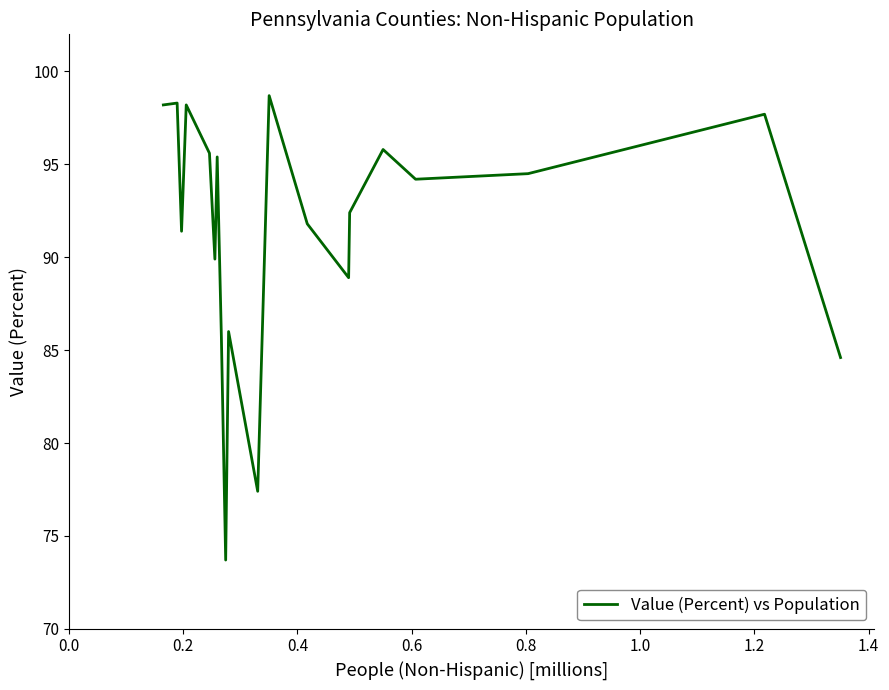

What is the maximum value shown in the chart?

98.7